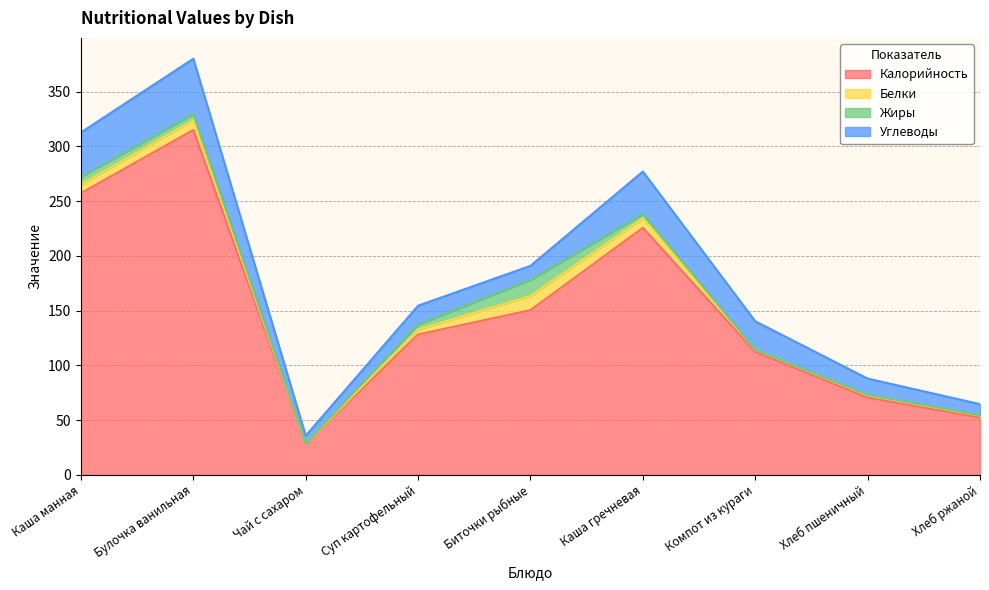

True or false: Углеводы and Белки cross at least once.

False